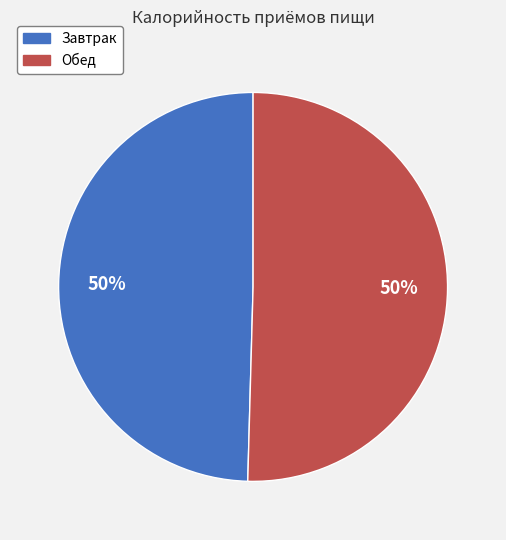

What percentage is the Завтрак slice, to the nearest percent?

50%